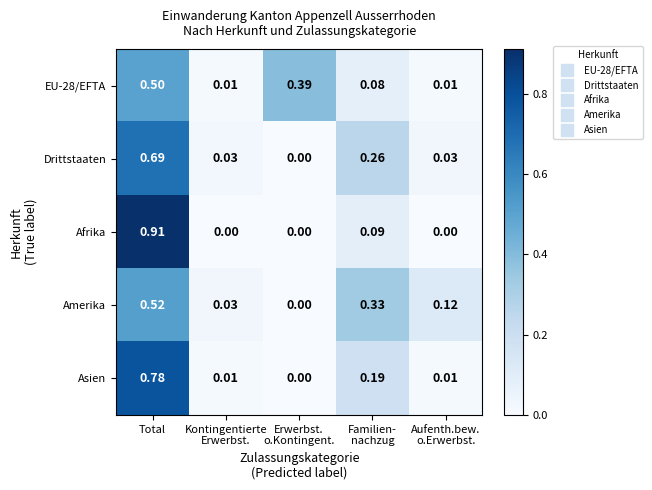

Which series has the largest total across all categories?

Drittstaaten